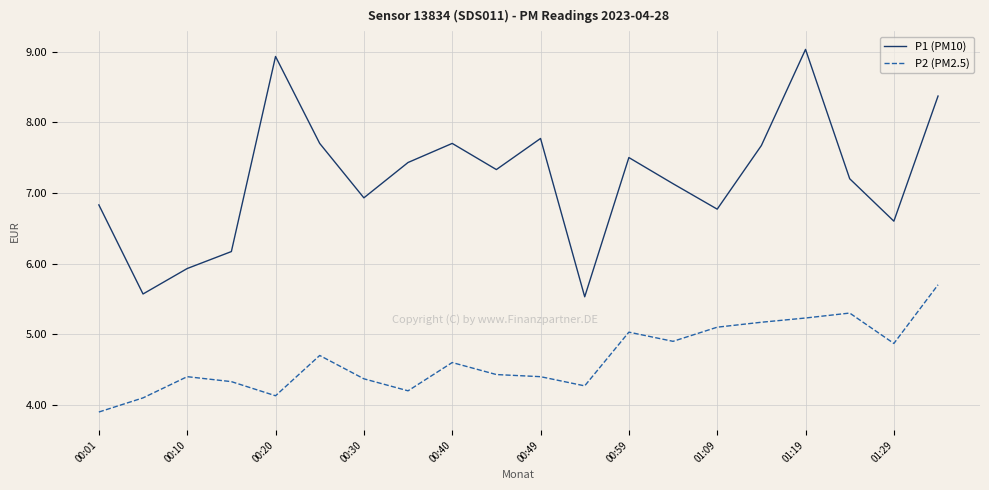

True or false: P1 (PM10) and P2 (PM2.5) intersect in this chart.

False